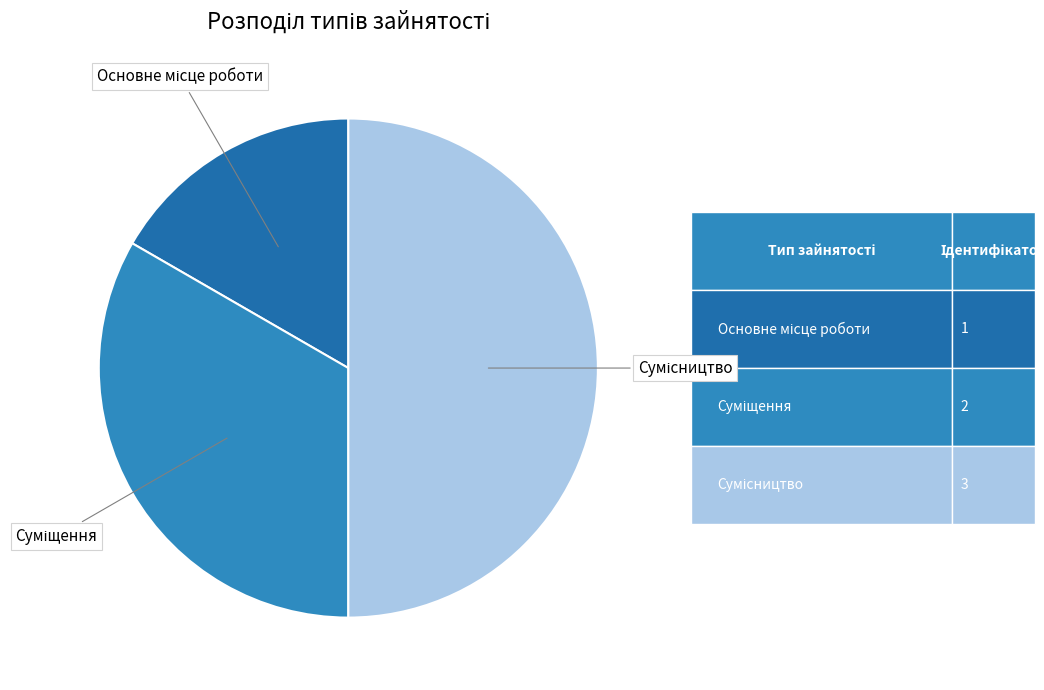

How many slices are in this pie chart?

3